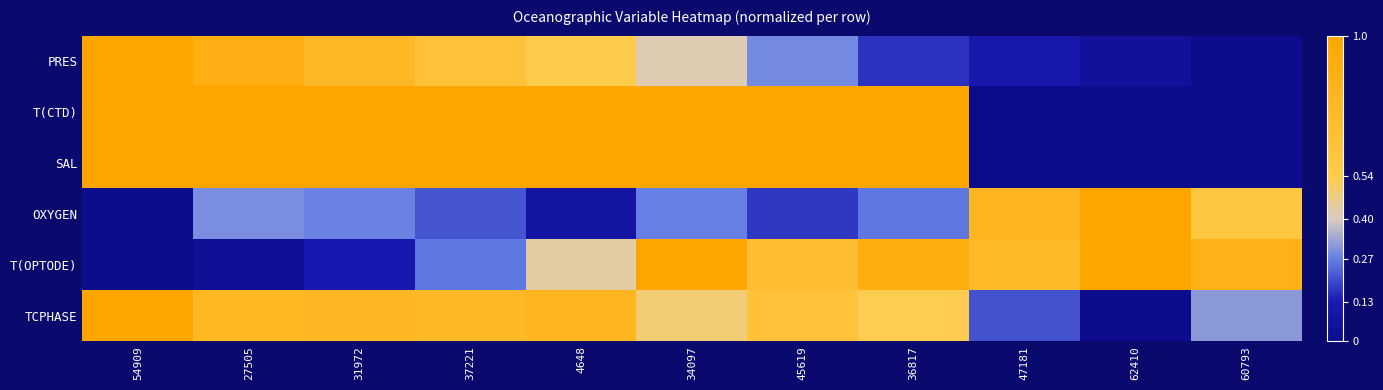

Reading left to right, list all the values displayed in this chart.

PRES: 54909=1.0	27505=0.9	31972=0.8	37221=0.7	4648=0.5	34097=0.4	45619=0.3	36817=0.2	47181=0.1	62410=0.1	60793=0.0
T(CTD): 54909=1.0	27505=1.0	31972=1.0	37221=1.0	4648=1.0	34097=1.0	45619=1.0	36817=1.0	47181=0.0	62410=0.0	60793=0.0
SAL: 54909=1.0	27505=1.0	31972=1.0	37221=1.0	4648=1.0	34097=1.0	45619=1.0	36817=1.0	47181=0.0	62410=0.0	60793=0.0
OXYGEN: 54909=0.0	27505=0.3	31972=0.3	37221=0.2	4648=0.1	34097=0.3	45619=0.2	36817=0.3	47181=0.8	62410=1.0	60793=0.6
T(OPTODE): 54909=0.0	27505=0.0	31972=0.1	37221=0.3	4648=0.4	34097=1.0	45619=0.7	36817=0.9	47181=0.7	62410=1.0	60793=0.9
TCPHASE: 54909=1.0	27505=0.8	31972=0.8	37221=0.8	4648=0.8	34097=0.5	45619=0.7	36817=0.5	47181=0.2	62410=0.0	60793=0.3